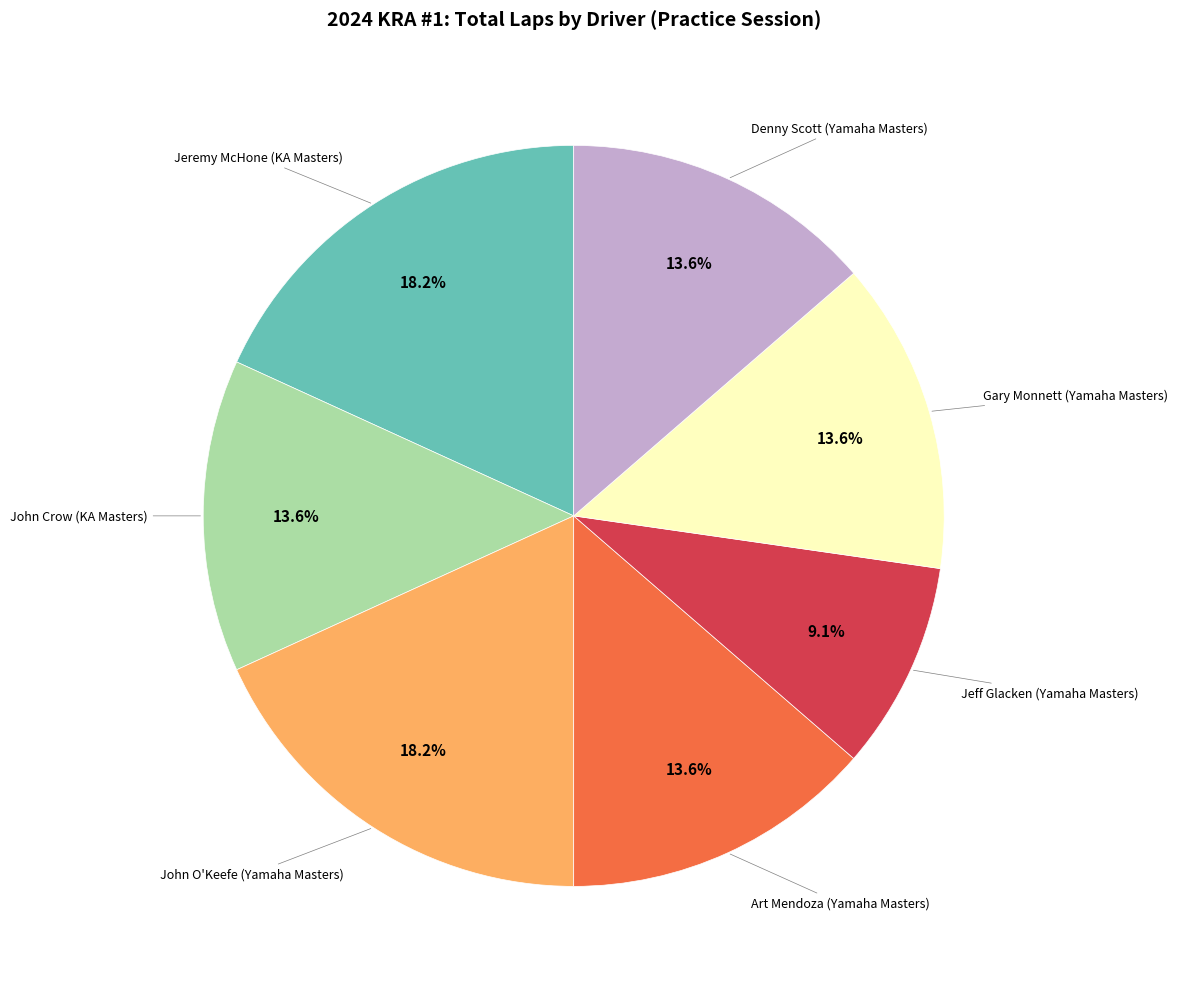

How many slices are in this pie chart?

7